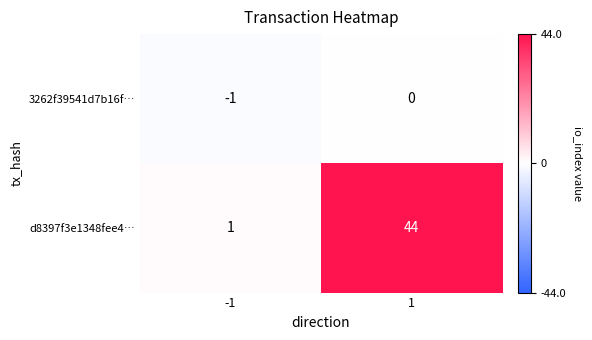

What value does the d8397f3e1348fee4… series have at 1, to the nearest 10?

40